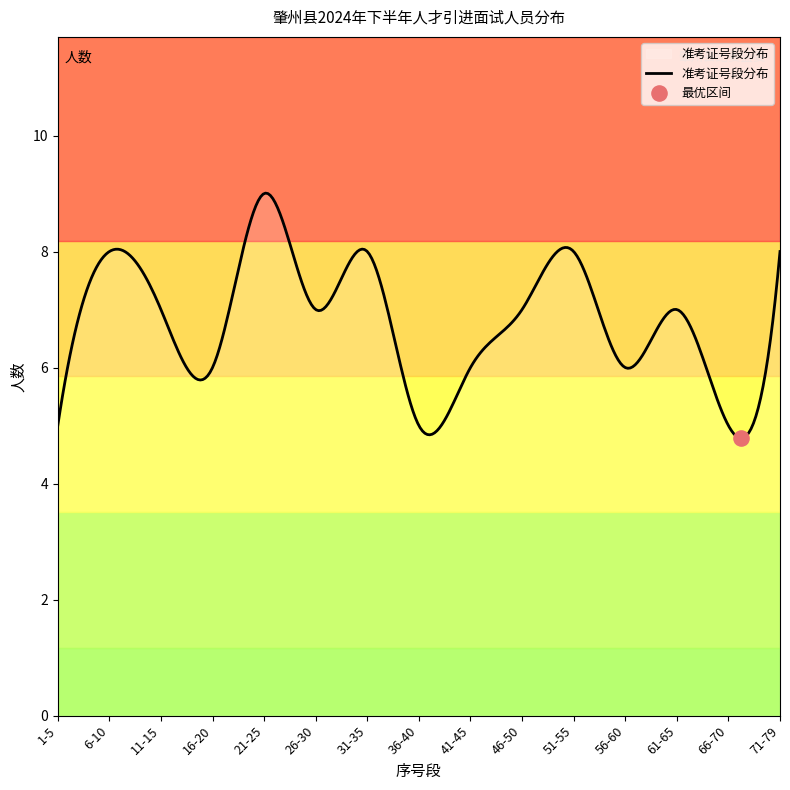

What is the greatest value displayed?

9.0